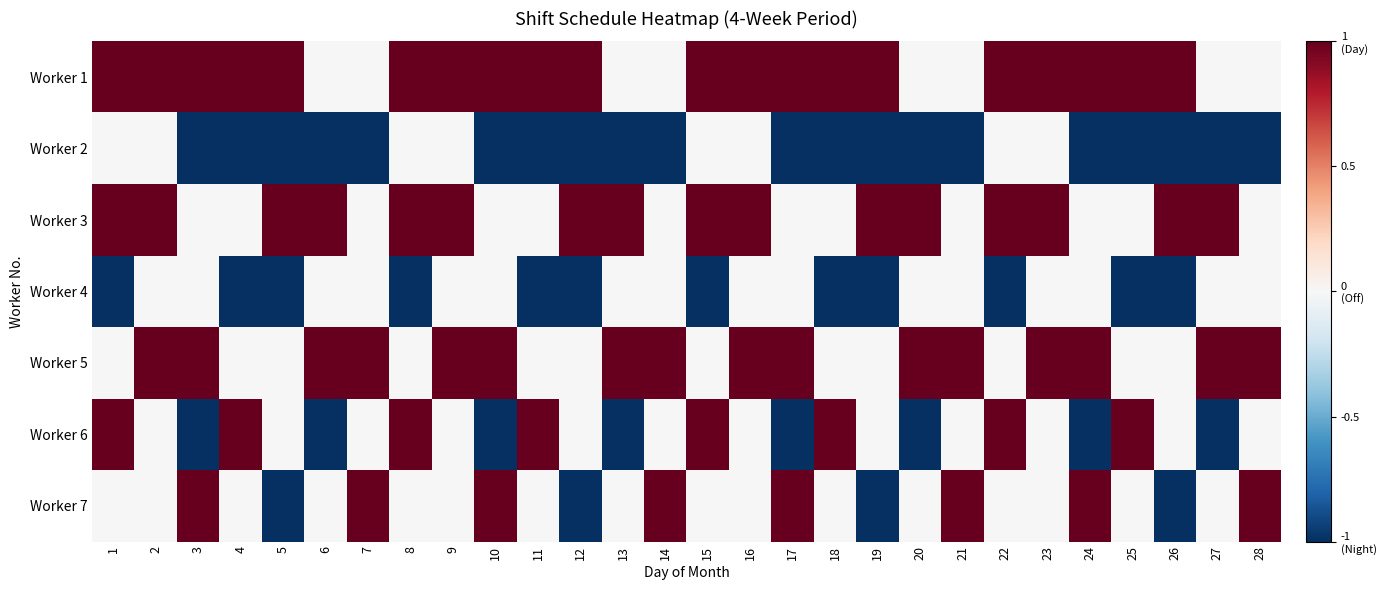

Which has a higher value, 3 or 28?

3